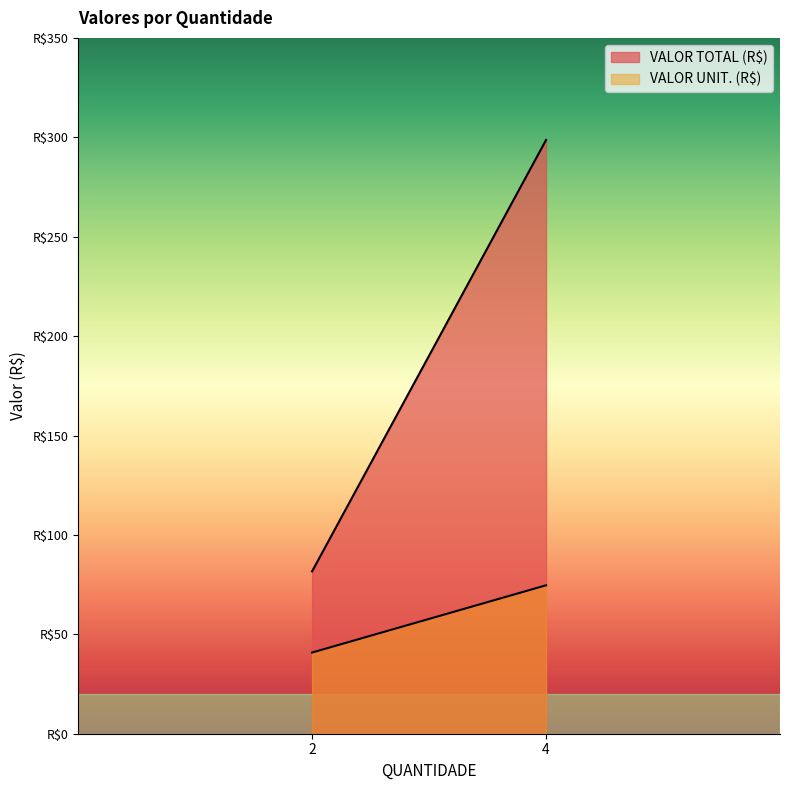

Reading left to right, transcribe all the data shown in this chart.

VALOR TOTAL (R$): 4=298.6	2=81.7
VALOR UNIT. (R$): 4=74.7	2=40.8